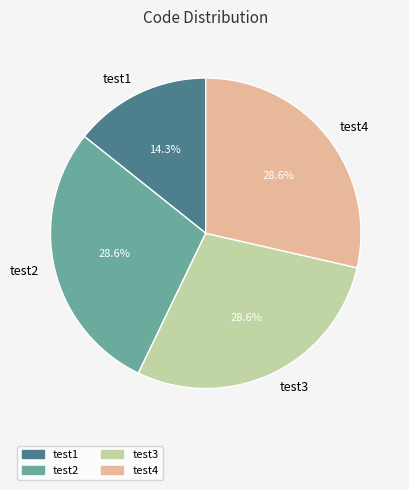

Which has a higher value, test3 or test1?

test3